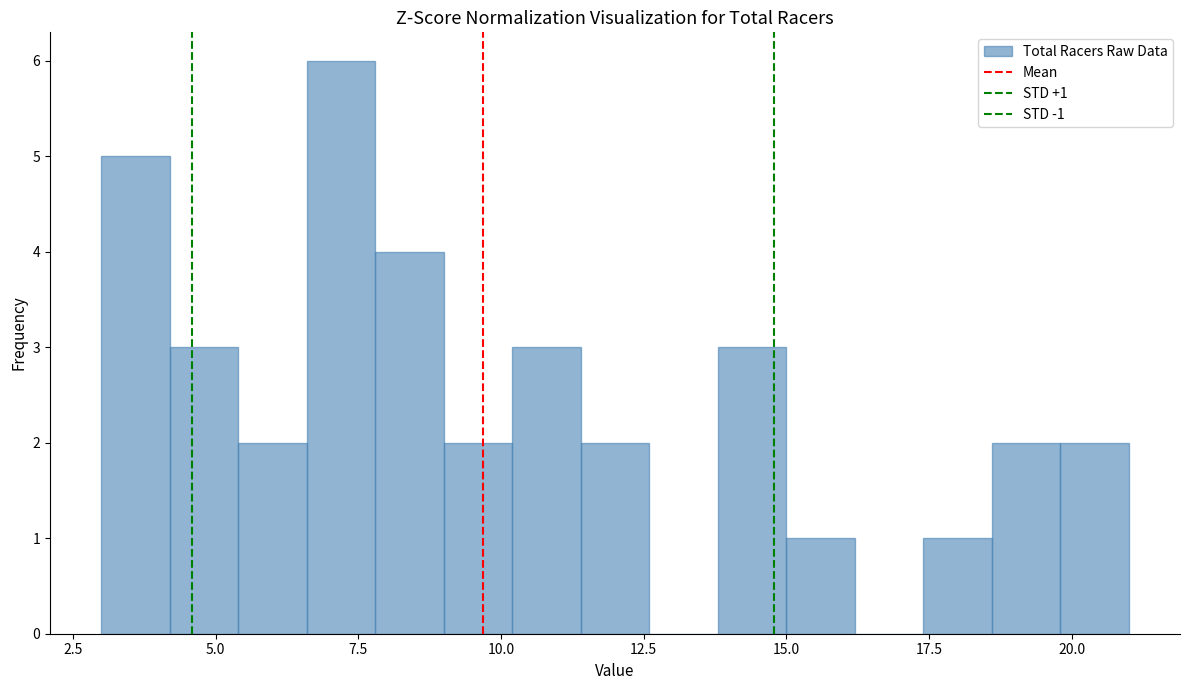

Around what value on the x-axis is the tallest bar? Give the approximate position of its centre, as read against the axis.

7.0